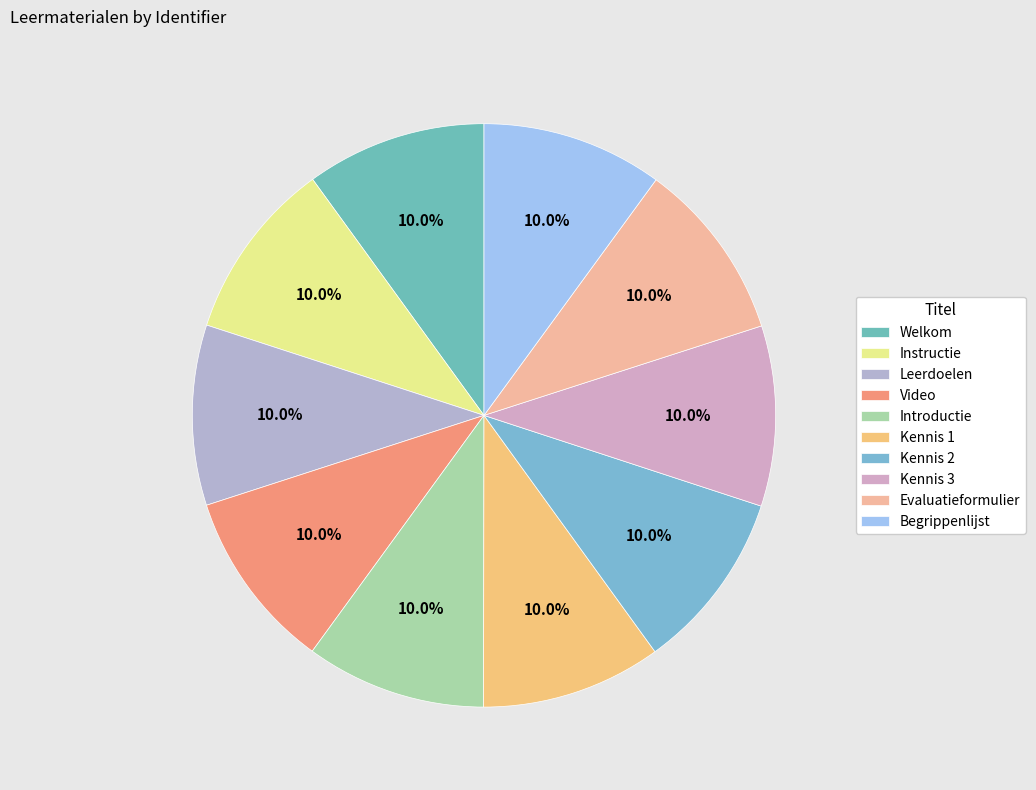

Do Introductie and Begrippenlijst together represent more than half of the pie?

No